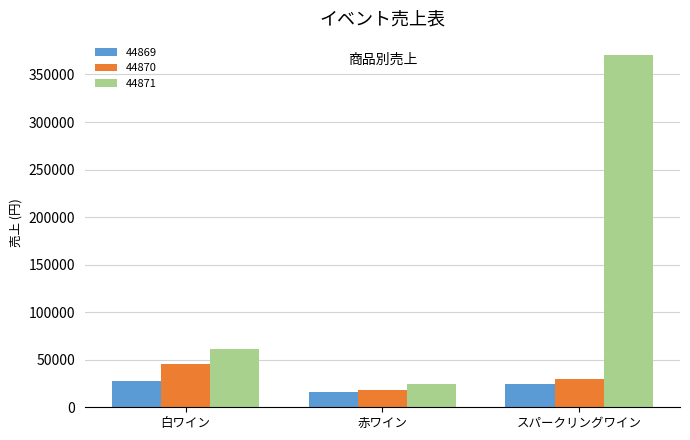

The value of 44871 at スパークリングワイン is 170382. True or false?

False